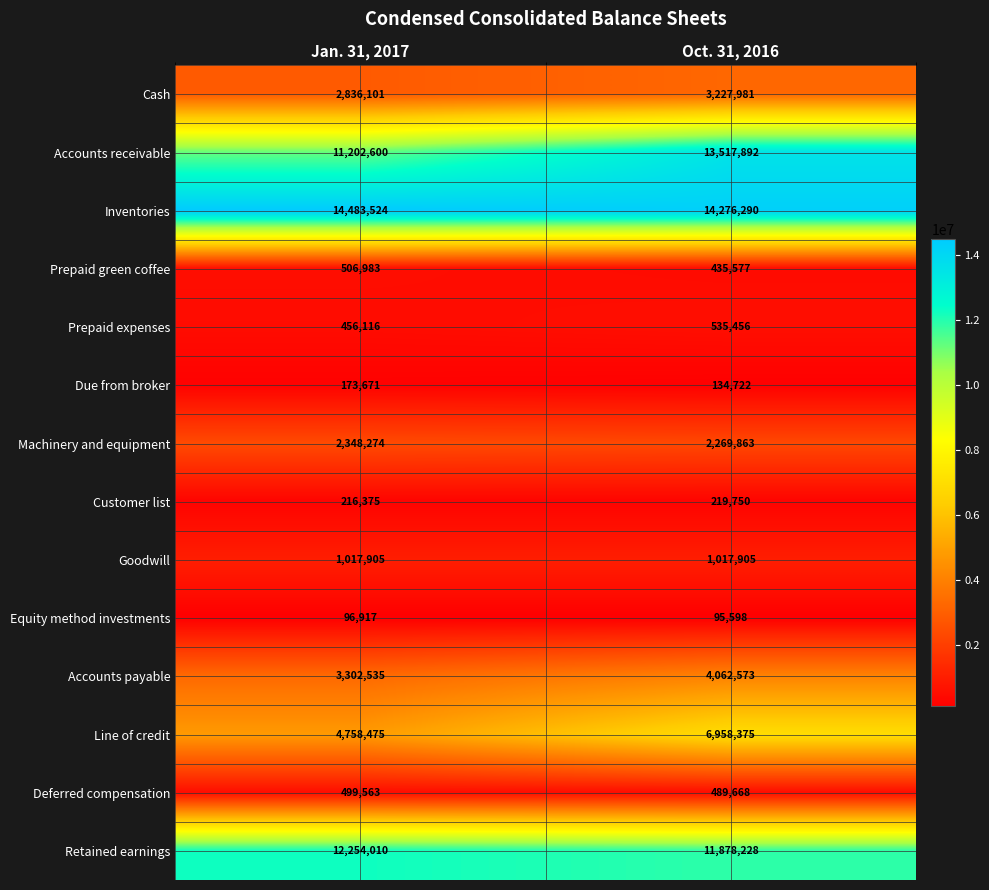

What is the maximum value for Machinery and equipment?

2348274